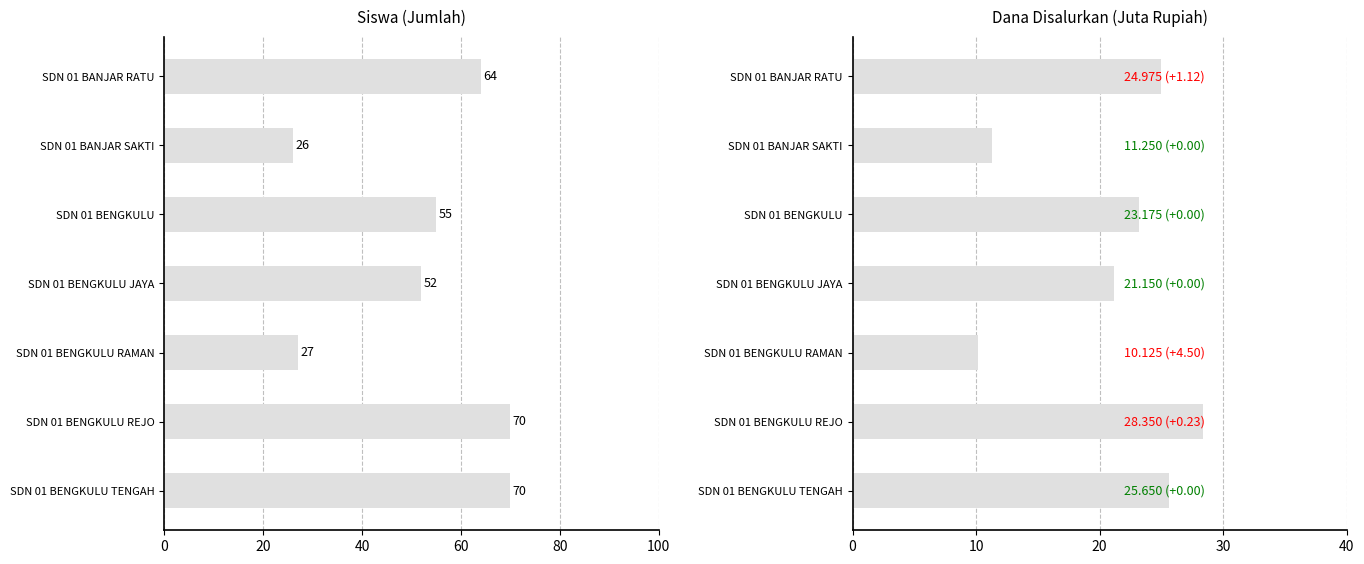

Rank the series by their average value, from lowest to highest.

Dana Disalurkan (juta), Siswa Disalurkan